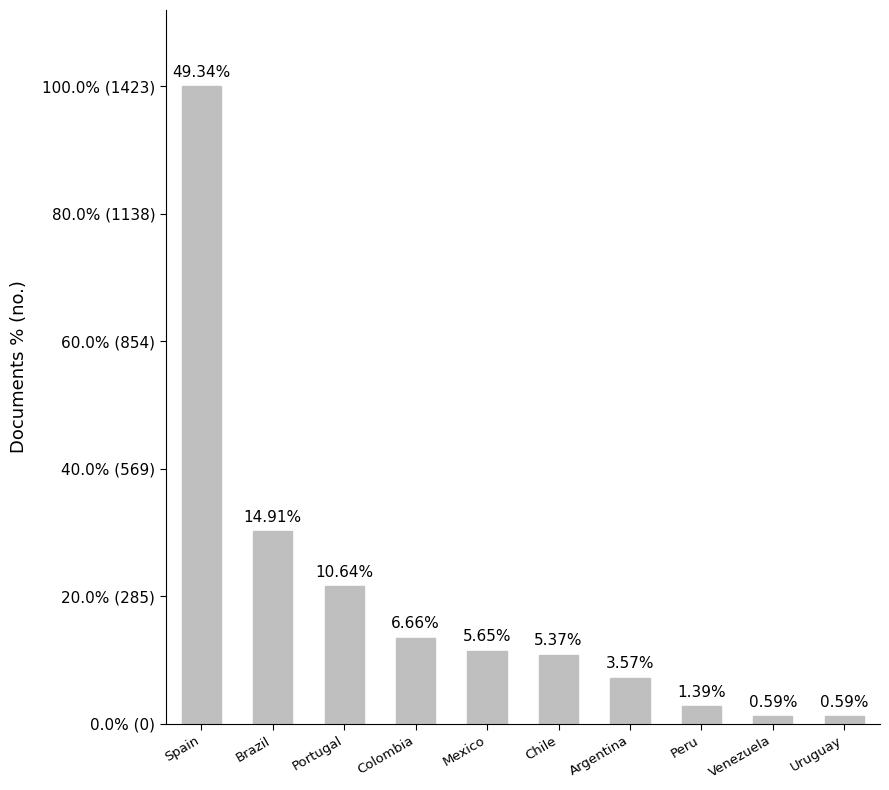

What is the smallest value displayed?

17